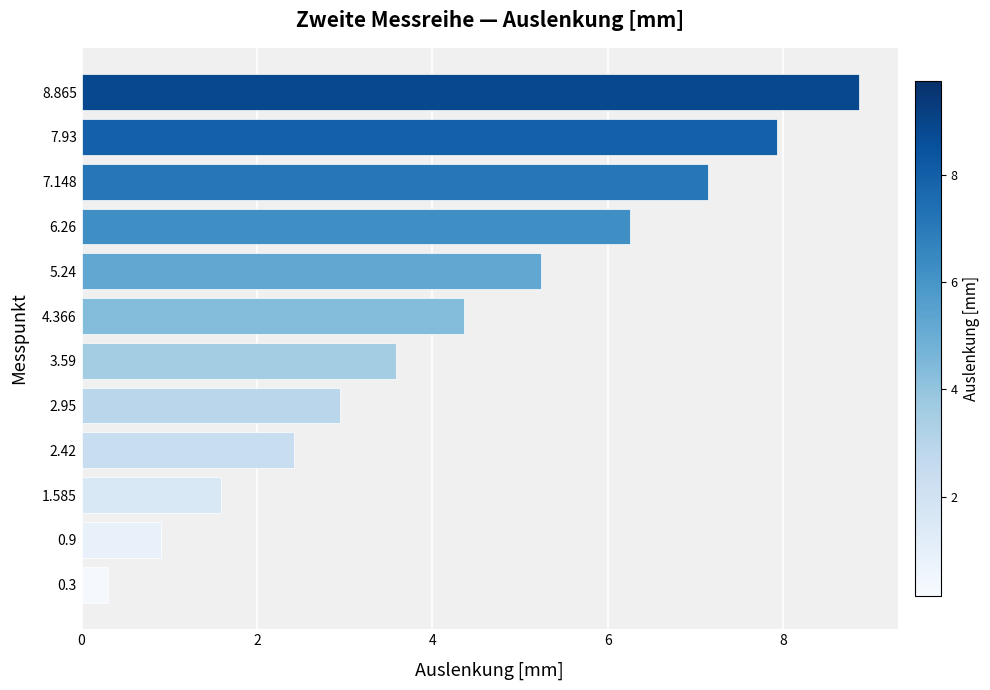

What is the sum of all values?

51.6